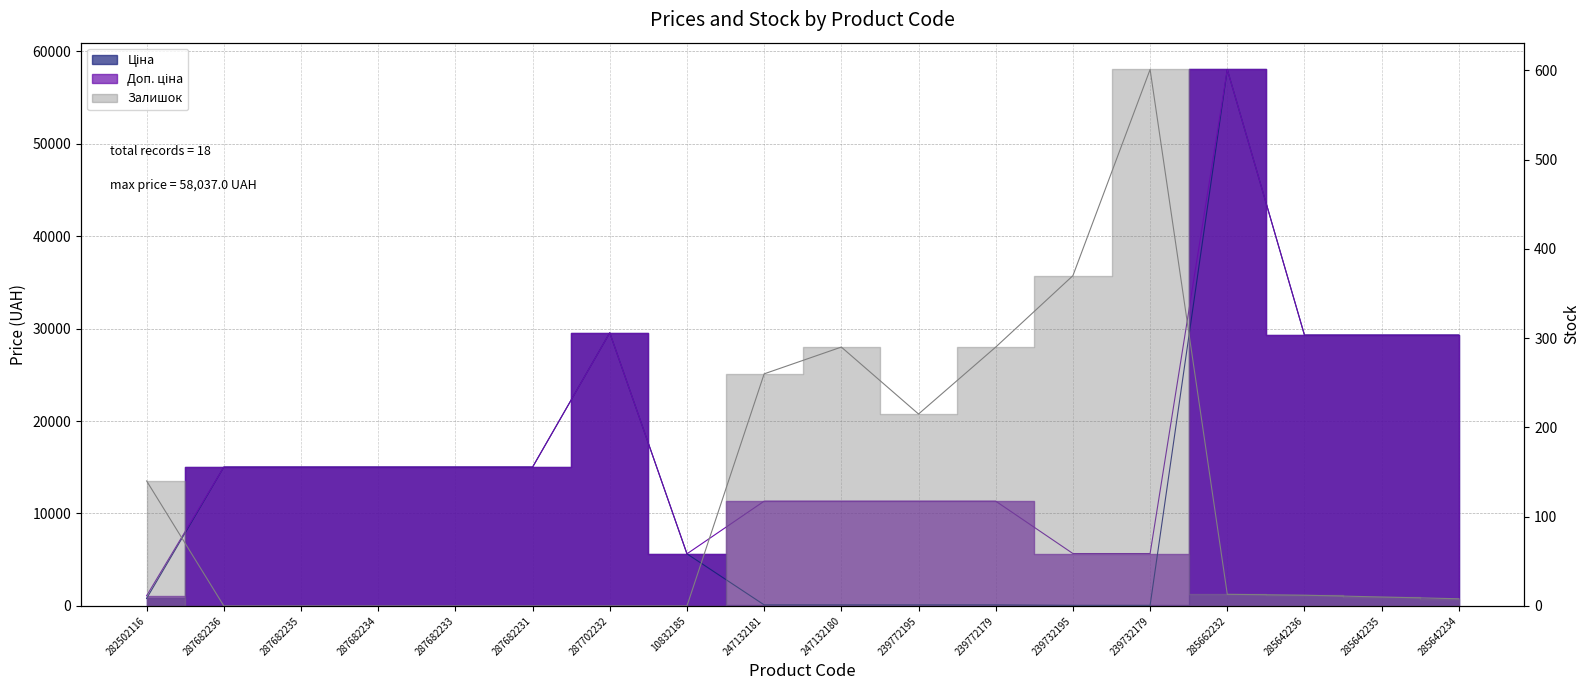

How many lines are shown in the chart?

3